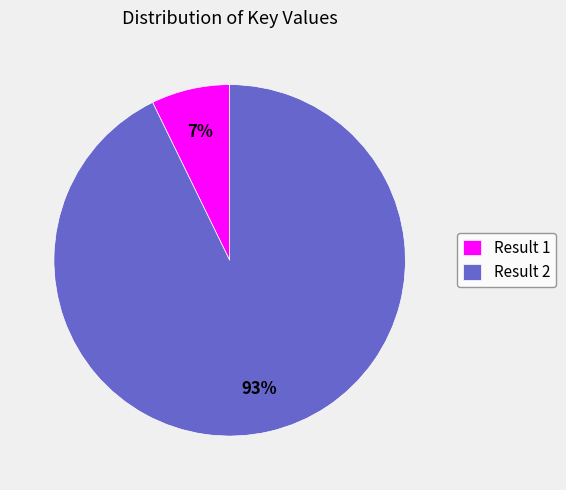

Which has a higher value, Result 1 or Result 2?

Result 2